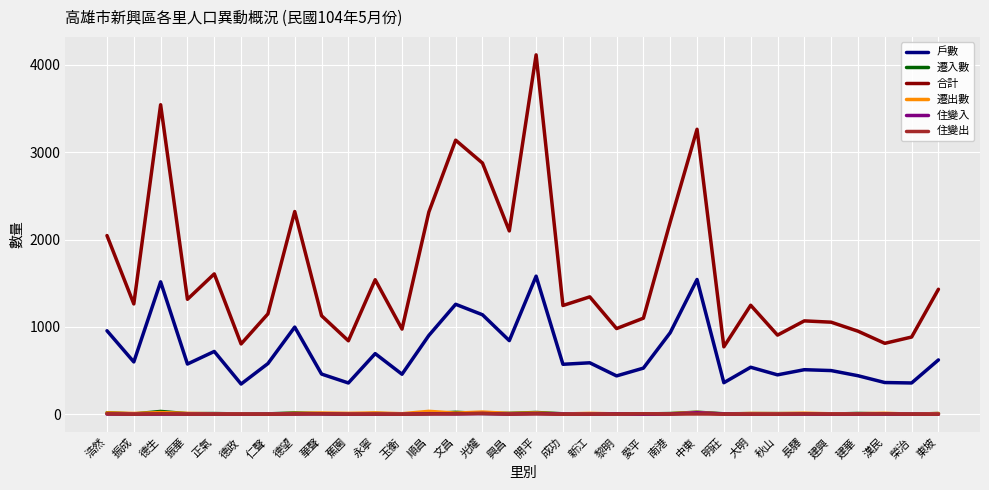

Which series has the largest total across all categories?

合計